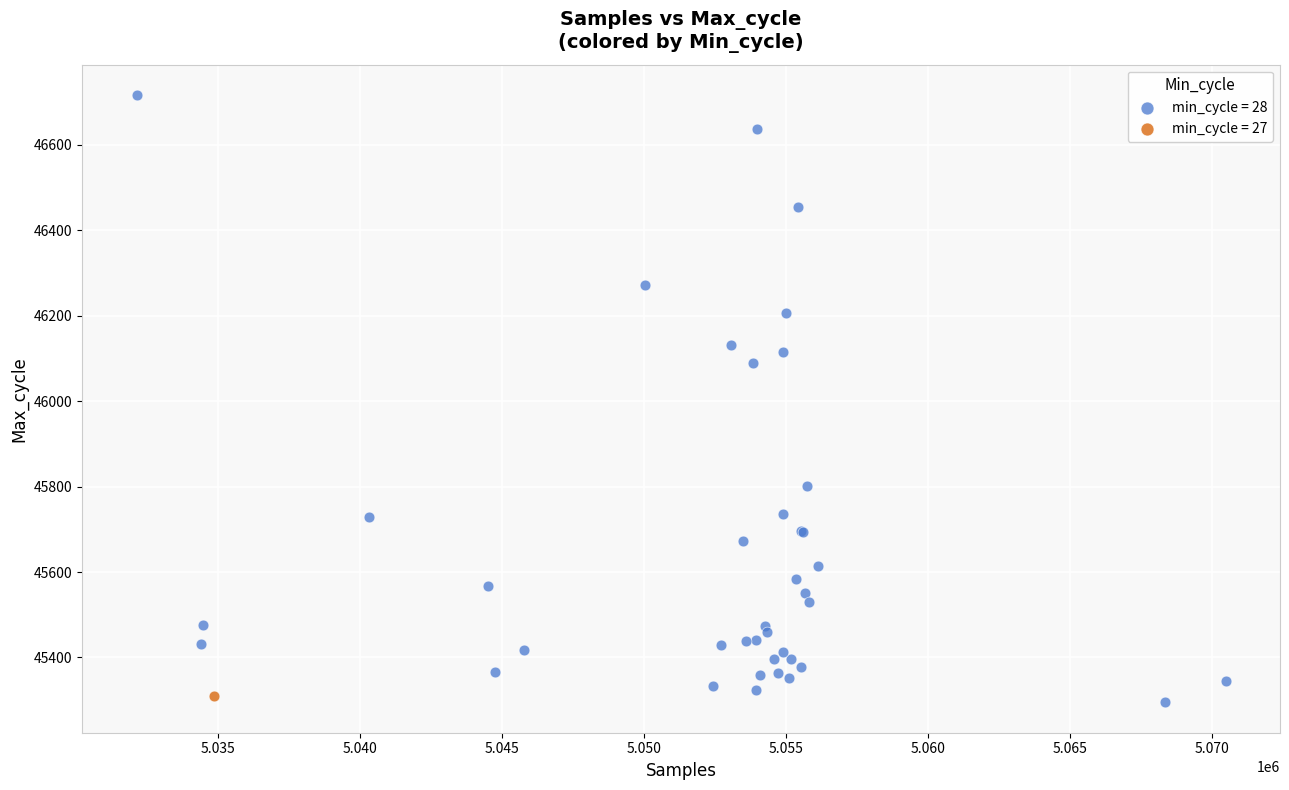

What are all the series names shown in the legend?

min_cycle = 28, min_cycle = 27